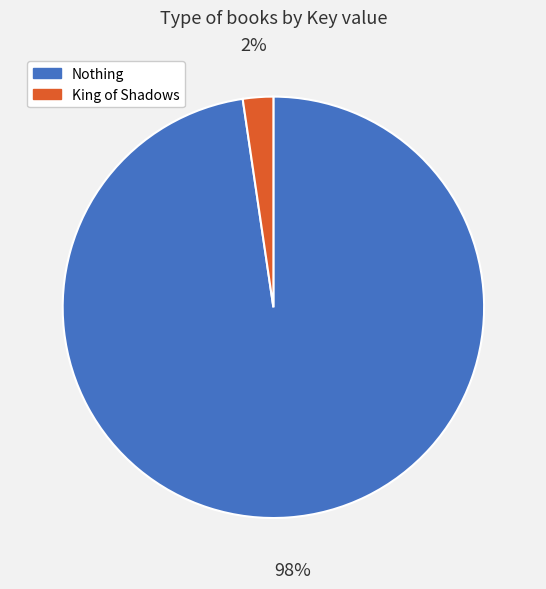

To the nearest percent, what is the combined percentage of King of Shadows and Nothing?

100%